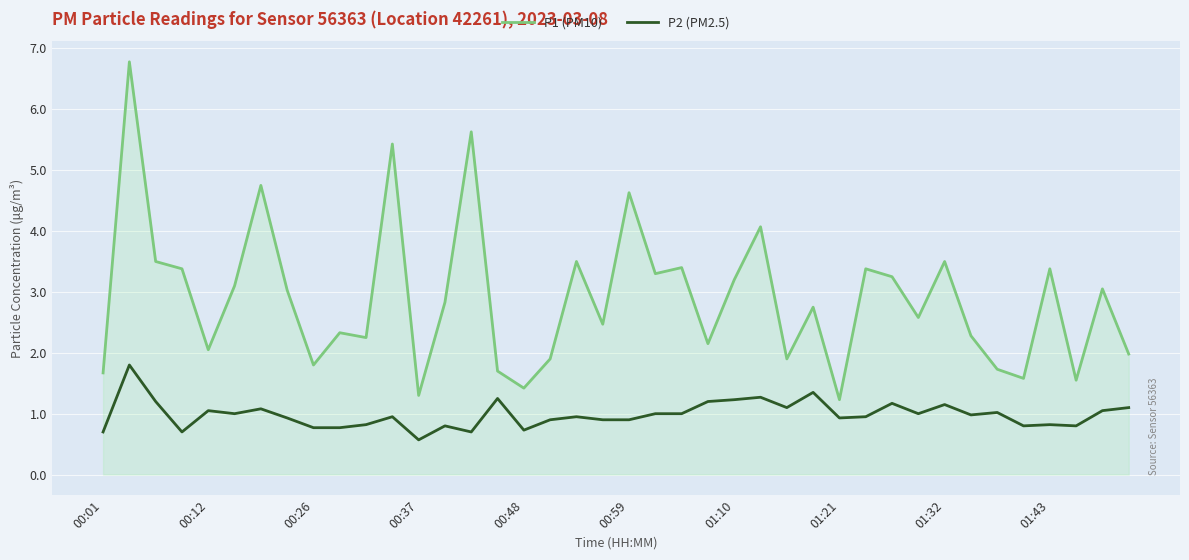

Which series has the largest total across all categories?

P1 (PM10)